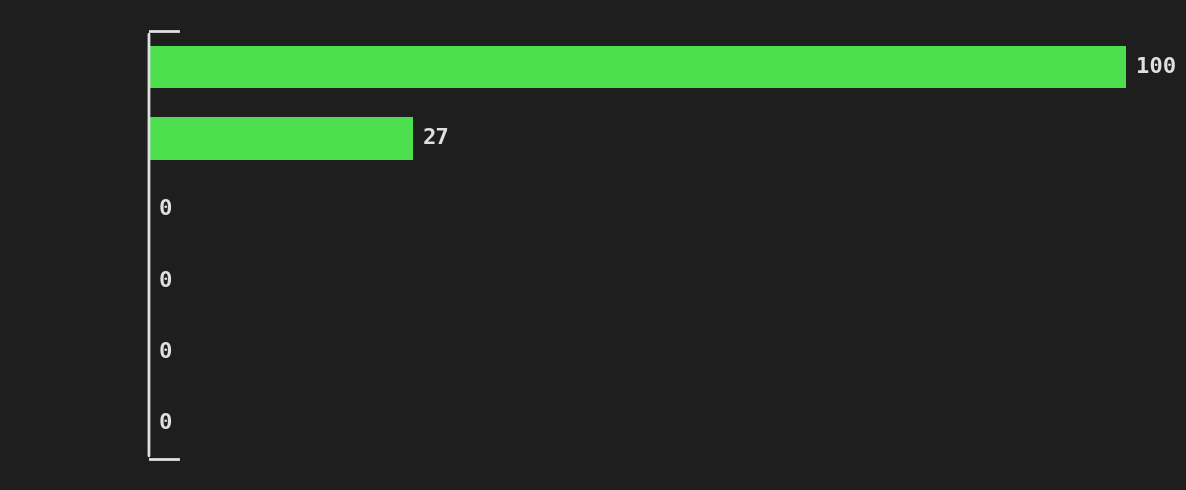

Reading top to bottom, what are all the values shown in this chart?

[0.0,  1.0)=100	[1.0,  2.0)=27	[2.0,  3.0)=0	[3.0,  4.0)=0	[4.0,  5.0)=0	[5.0,  6.0)=0